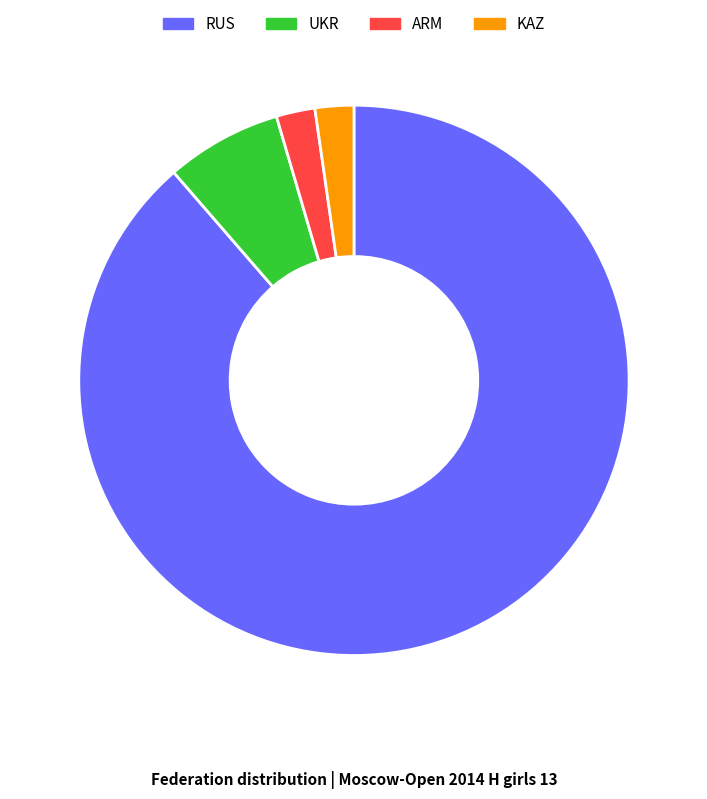

Approximately how many times larger is the value at UKR compared to ARM?

3.0